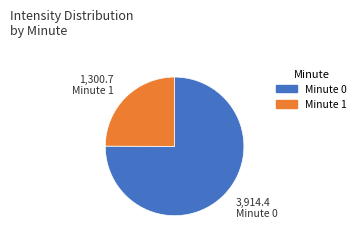

Count the number of slices in the pie.

2